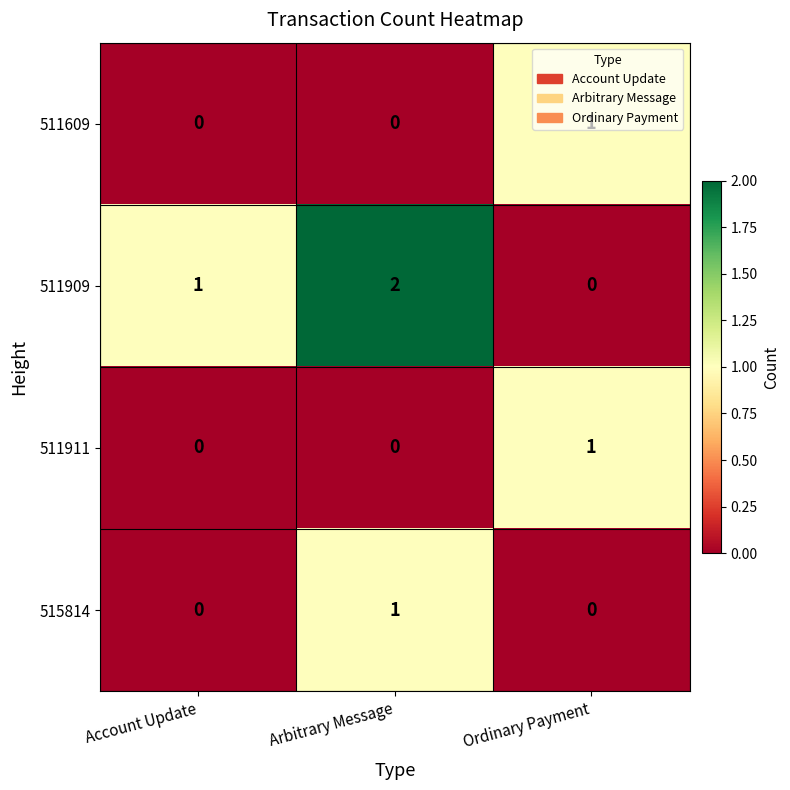

Between Arbitrary Message and Ordinary Payment, which series saw the biggest shift?

511909